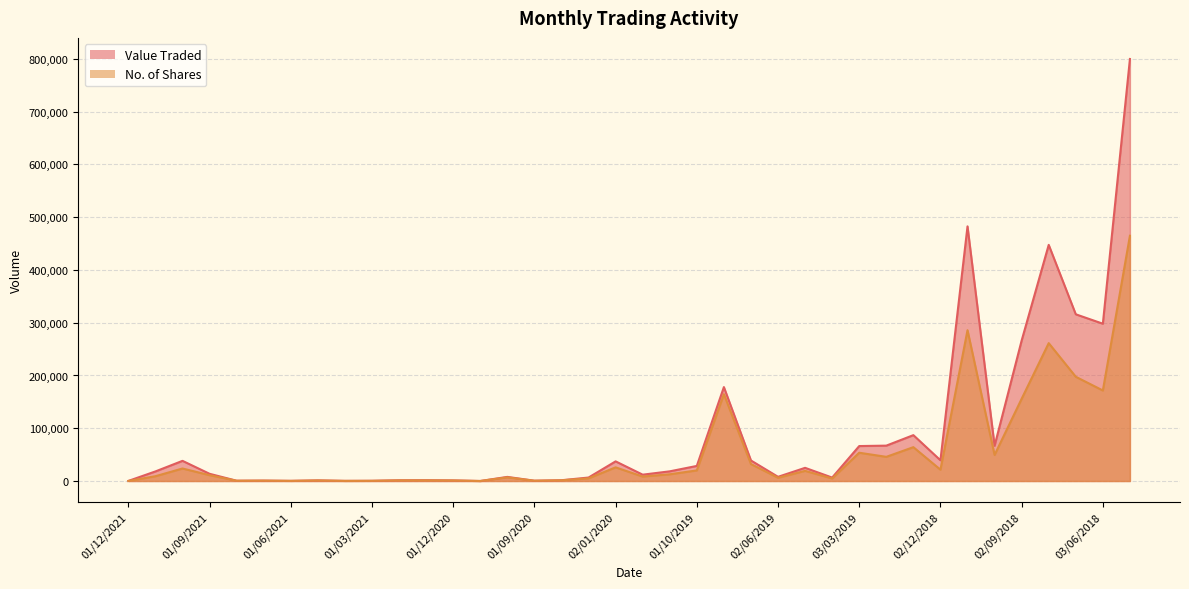

What is the total value across all series at 01/11/2020?

43